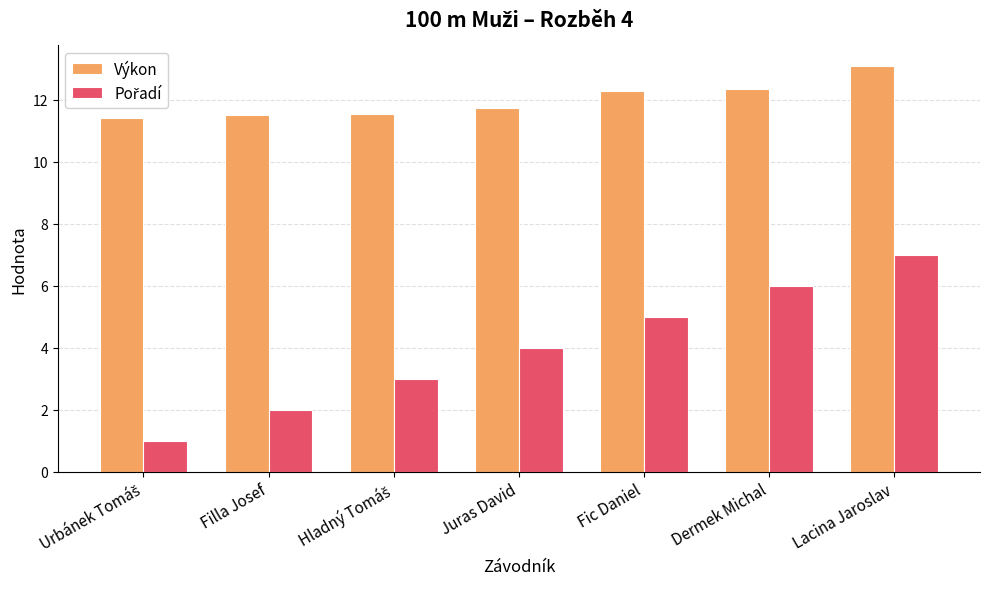

What is the sum of the Výkon values at Lacina Jaroslav and Filla Josef?

24.6